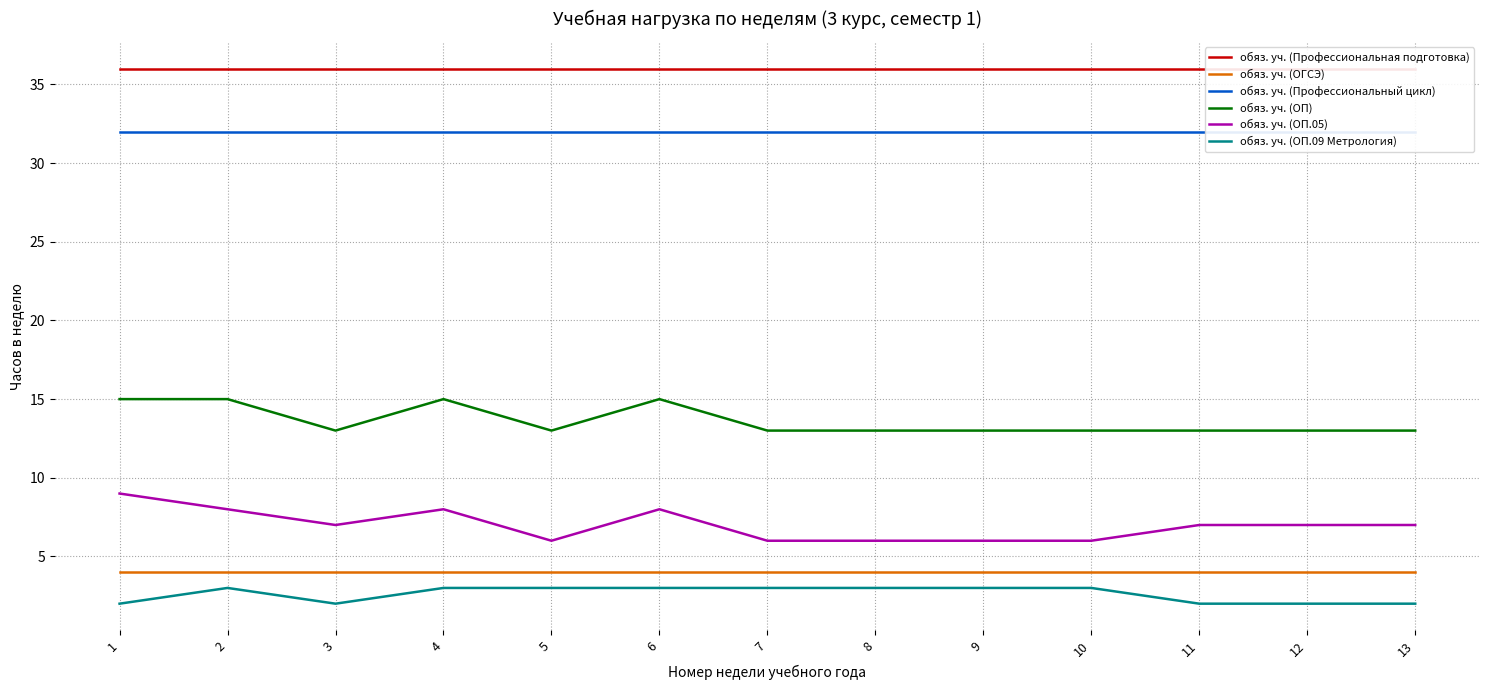

True or false: обяз. уч. (ОП.09 Метрология) and обяз. уч. (Профессиональный цикл) cross at least once.

False